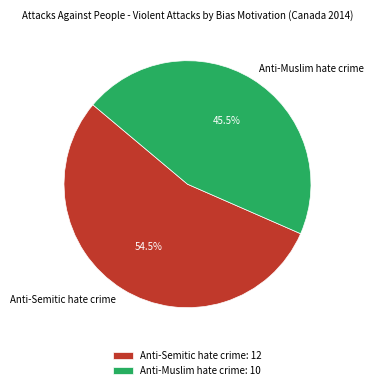

Between Anti-Semitic hate crime and Anti-Muslim hate crime, which is larger?

Anti-Semitic hate crime